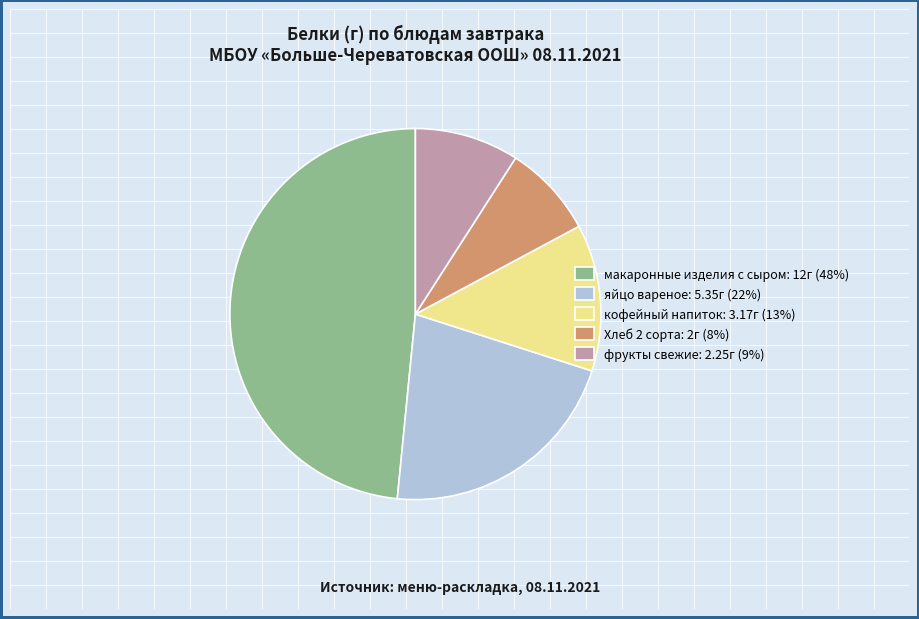

Do фрукты свежие and яйцо вареное together represent more than half of the pie?

No